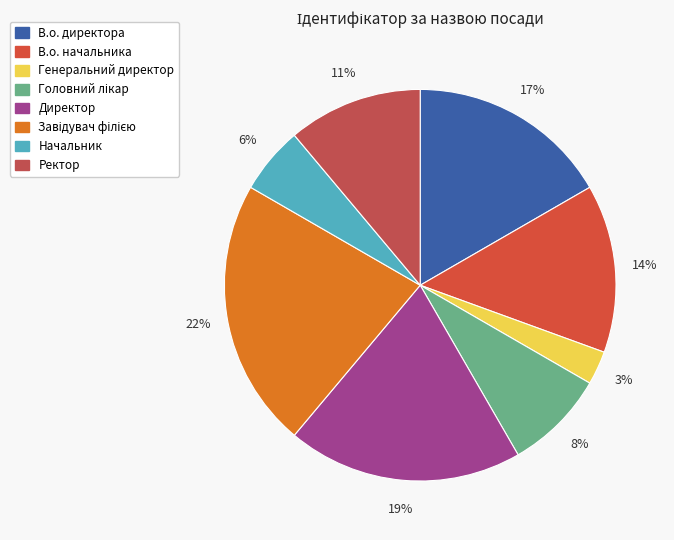

True or false: Завідувач філією accounts for 12% of the total.

False